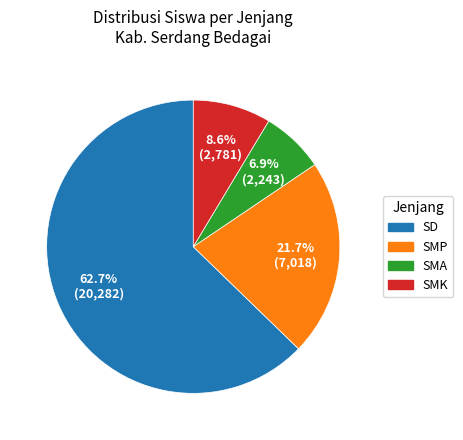

Is there a majority slice in this chart?

Yes